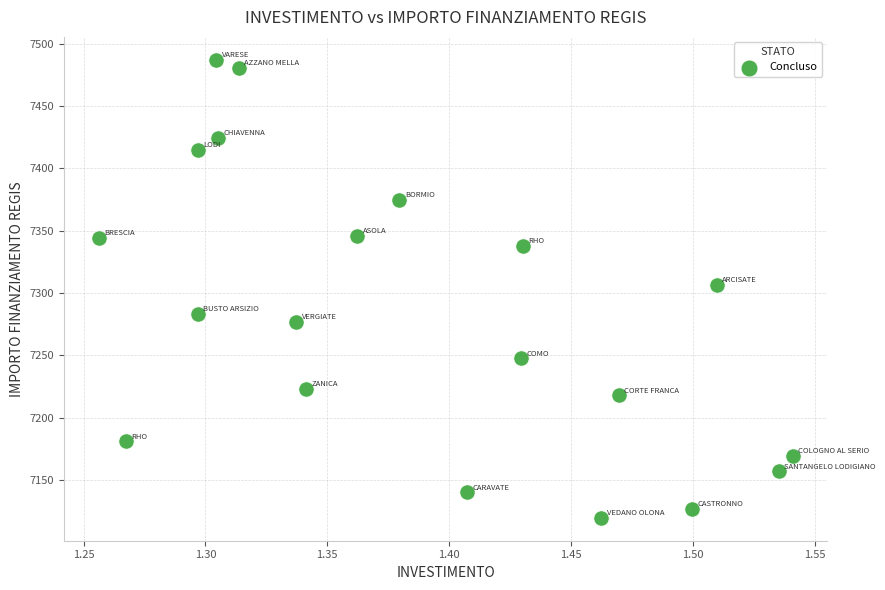

What is the range of Y values (max minus min)?

367.7